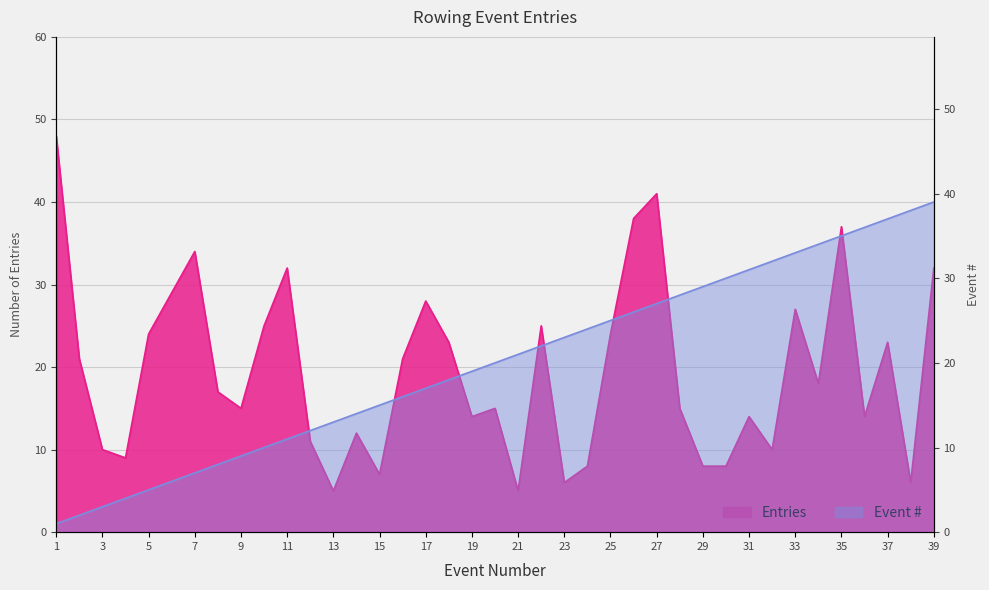

What value does the Event # series have at 39?

39